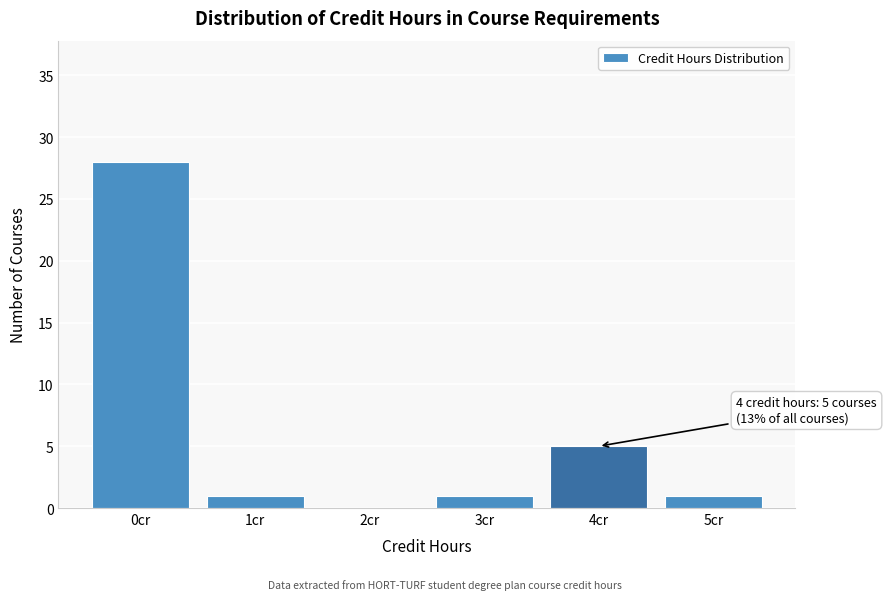

Reading left to right, transcribe all the data shown in this chart.

0cr=28	1cr=1	2cr=0	3cr=1	4cr=5	5cr=1